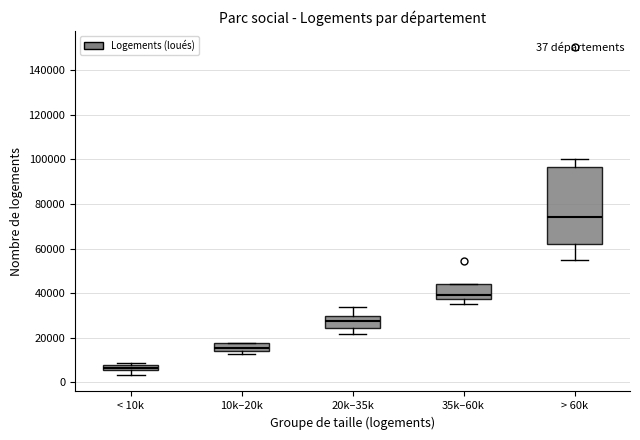

Which box is the tallest, from its lower edge to its upper edge?

> 60k